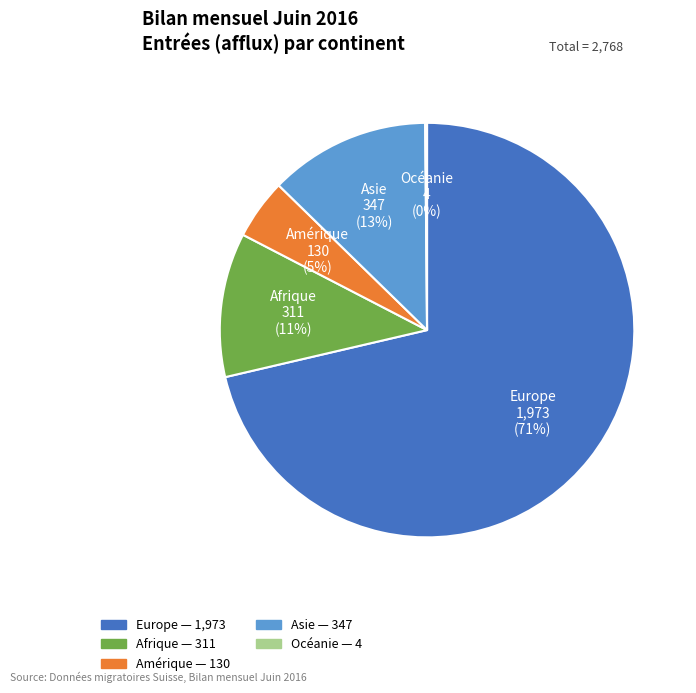

To the nearest percent, what percentage of the pie is Afrique?

11%